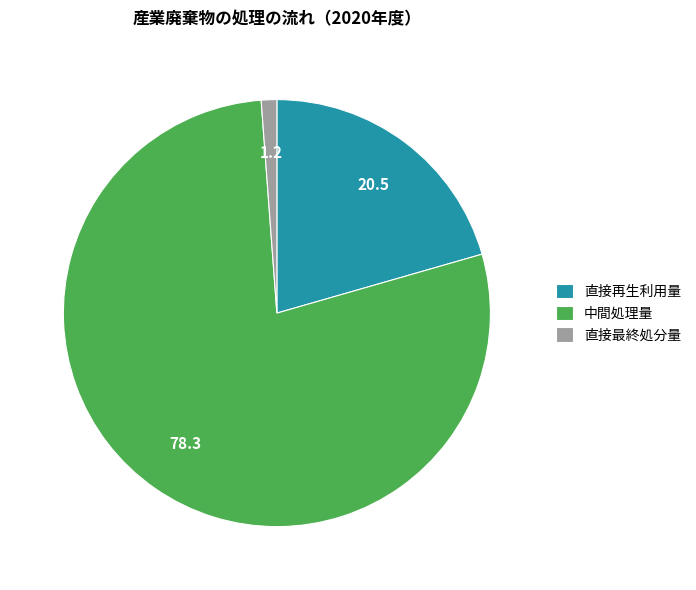

Between 直接最終処分量 and 直接再生利用量, which is larger?

直接再生利用量